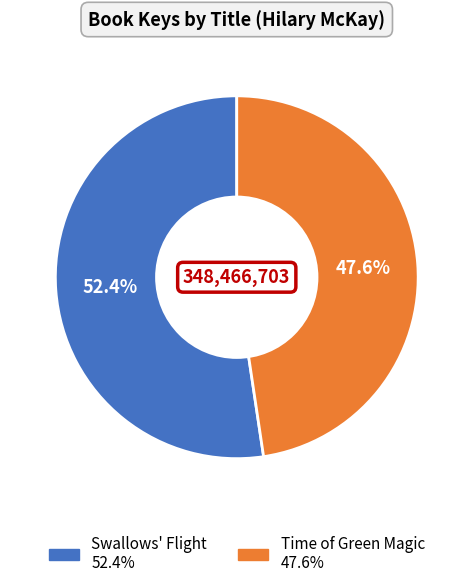

Does any single category account for the majority?

Yes